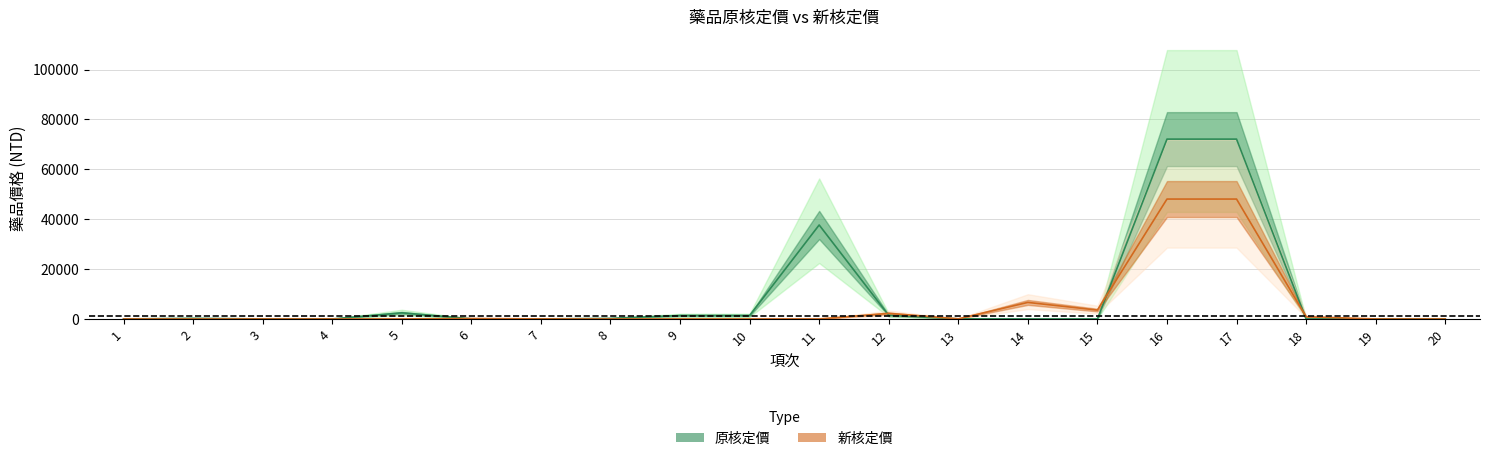

Which series changed the most between 5 and 7?

原核定價